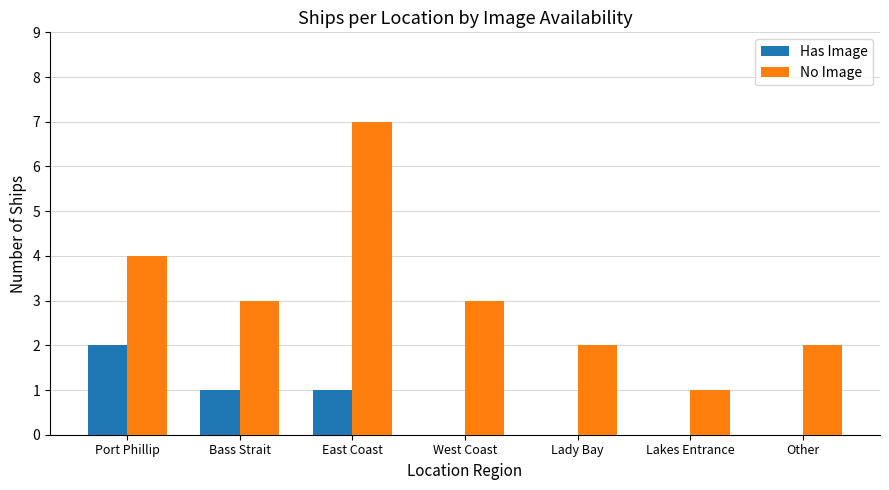

What is the difference between the Has Image values at East Coast and Lady Bay?

1